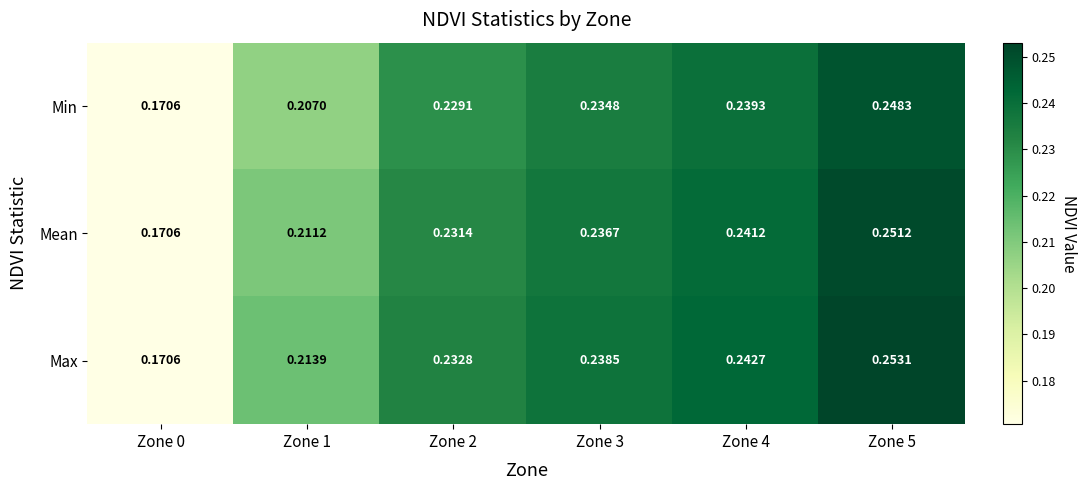

List the series in order of their peak value, highest first.

Max, Mean, Min